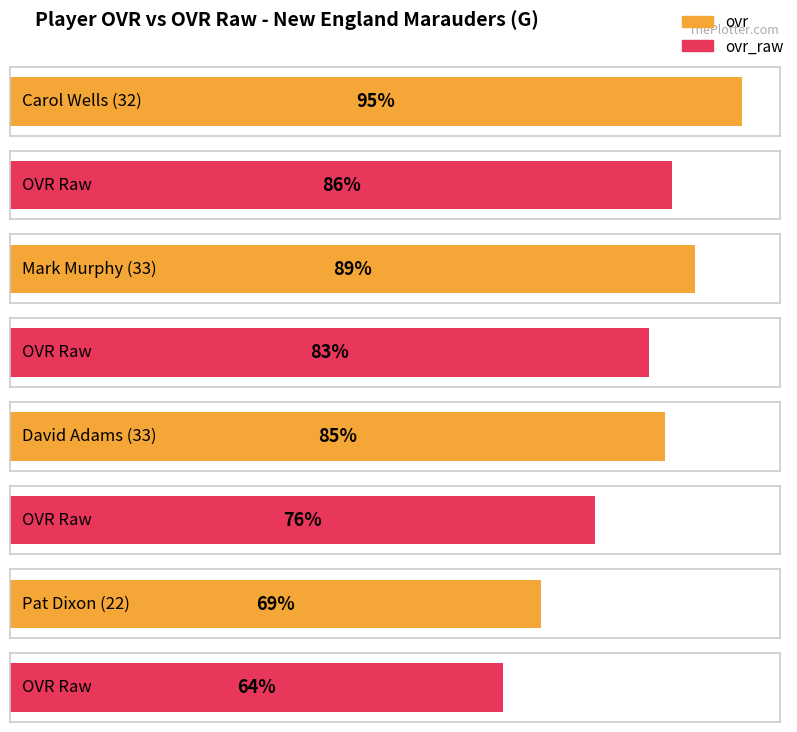

What is the difference between the maximum and minimum values in the ovr series?

26